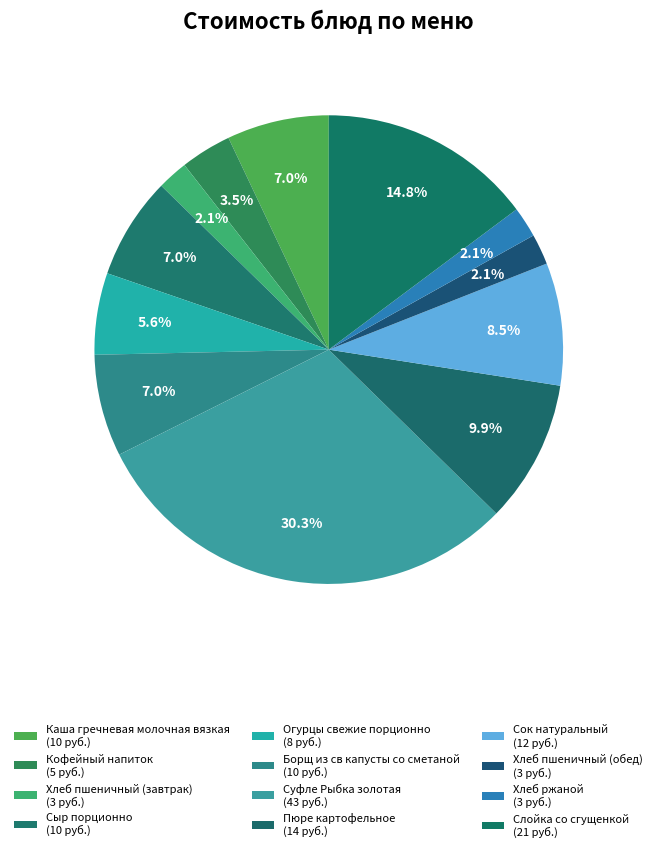

Is the sum of Хлеб пшеничный (обед) and Кофейный напиток greater than half?

No